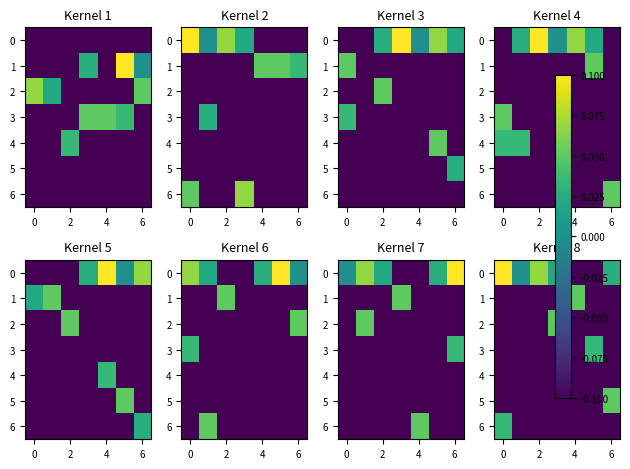

How many data points in 2 are above 0?

1